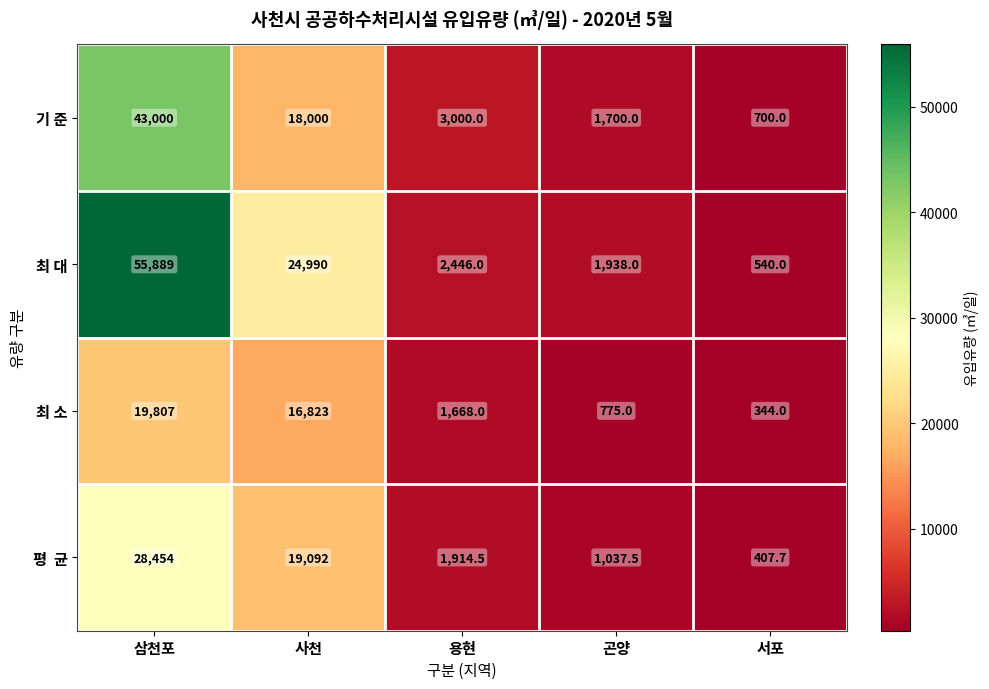

What is the total value across all series at 삼천포?

147150.0